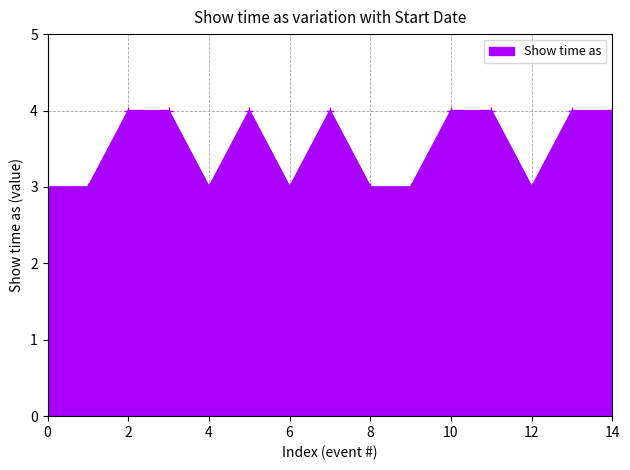

What is the minimum value shown in the chart?

3